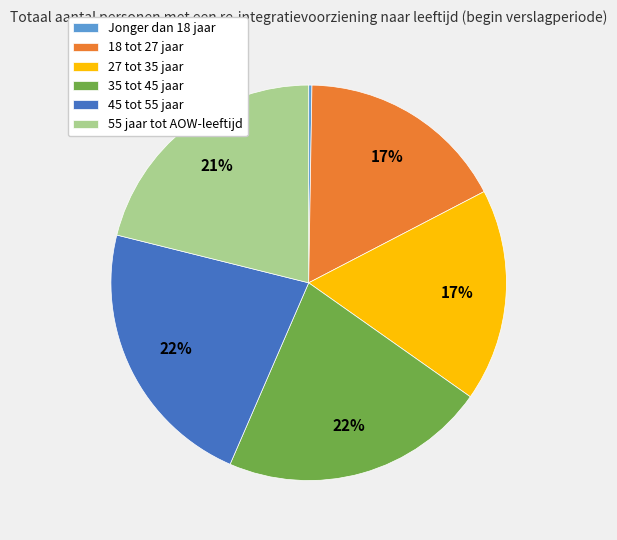

The 27 tot 35 jaar slice represents 17% of the pie. True or false?

True